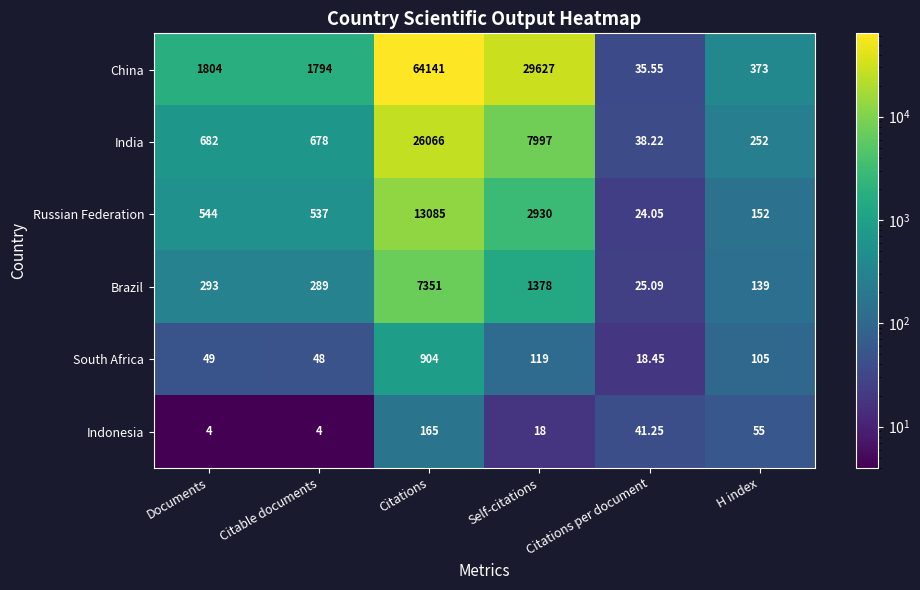

At which label does South Africa reach its minimum?

Citations per document